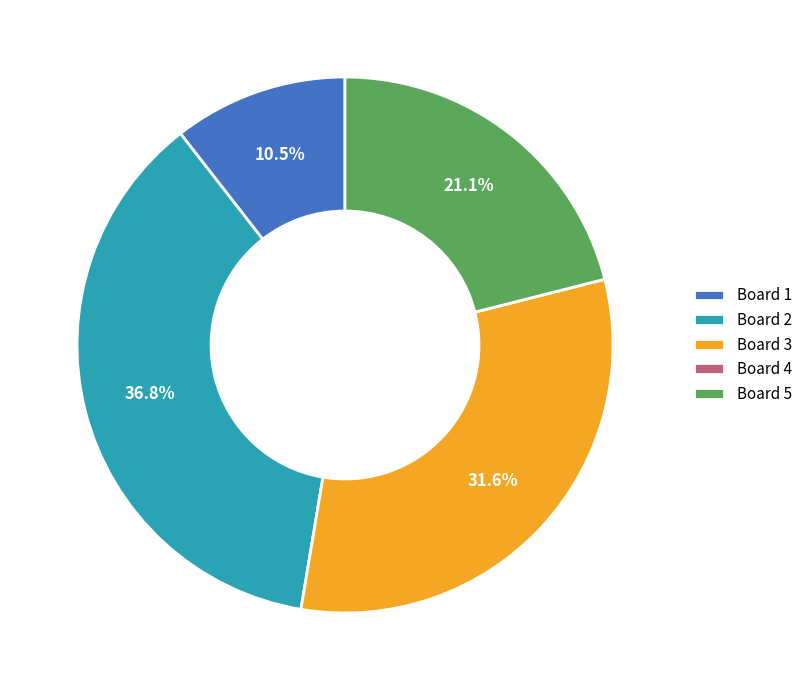

The Board 3 slice represents 32% of the pie. True or false?

True